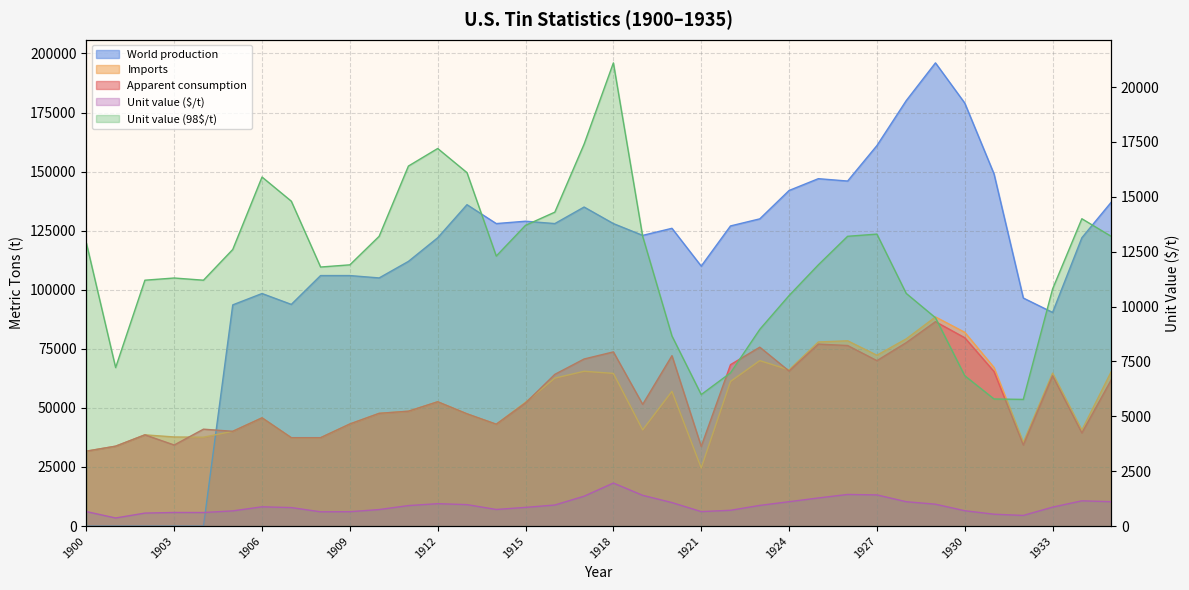

What is the total value across all series at 1916?

270059